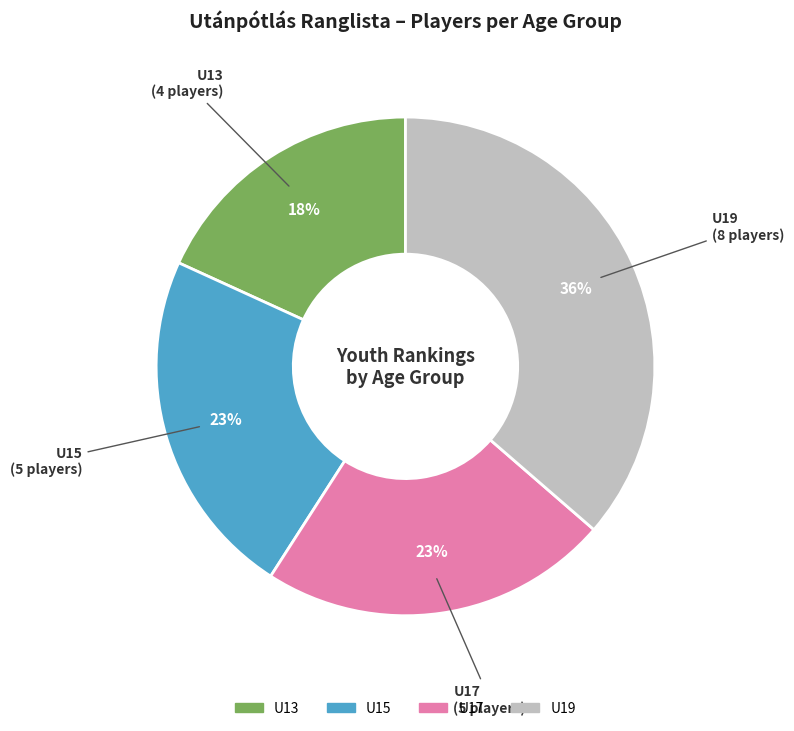

Count the number of slices in the pie.

4